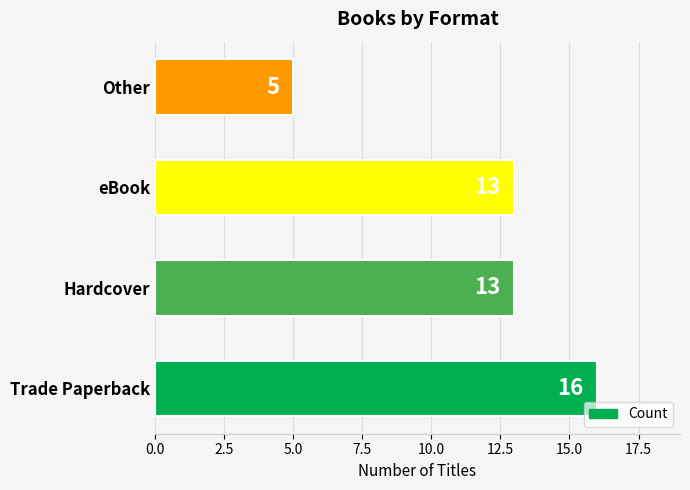

What is the average value?

12